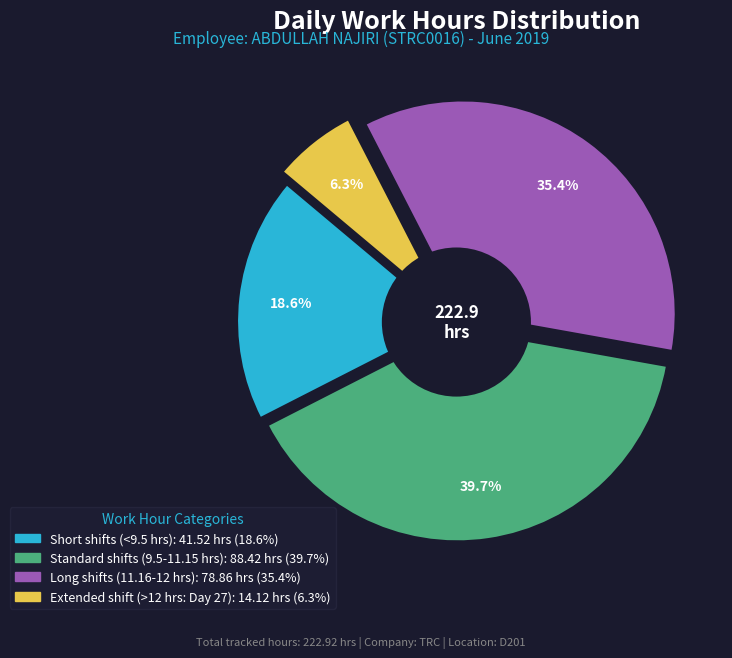

Is the sum of Day 26 and Day 2 greater than half?

No